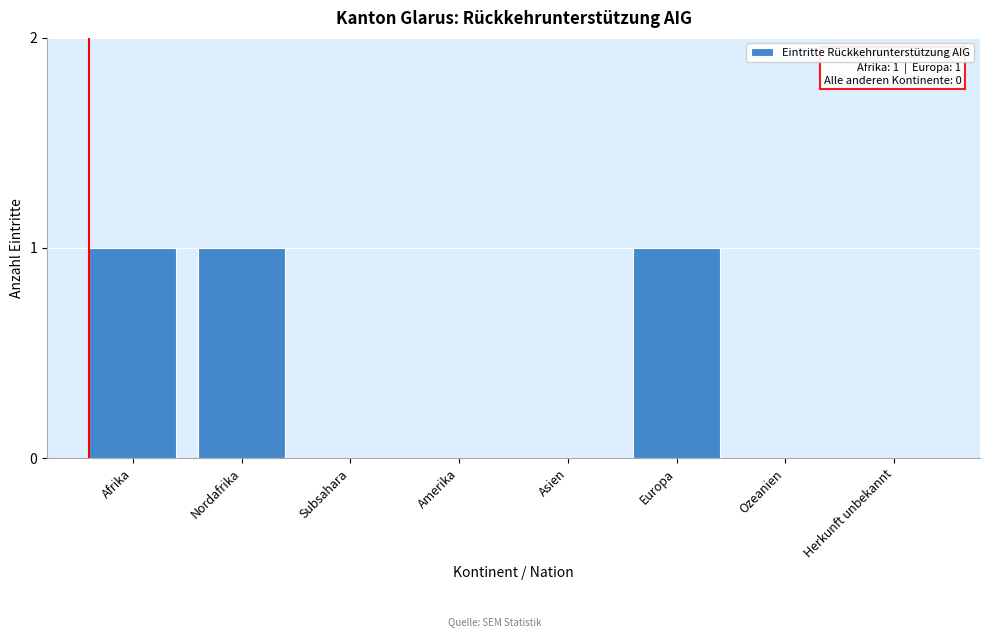

Reading right to left, list all the values displayed in this chart.

Herkunft unbekannt=0	Ozeanien=0	Europa=1	Asien=0	Amerika=0	Subsahara=0	Nordafrika=1	Afrika=1